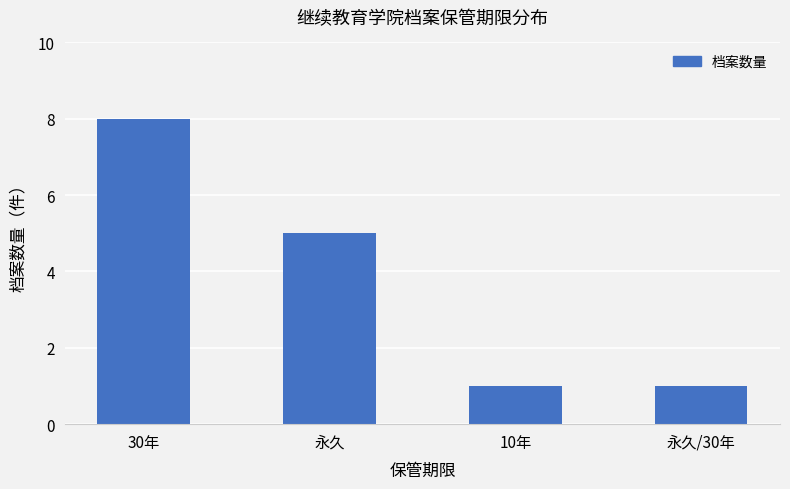

What is the difference between the maximum and second lowest values?

7